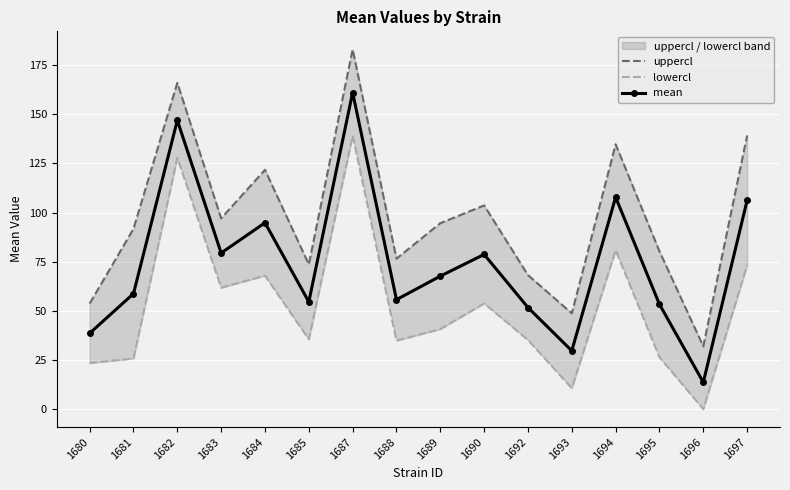

What is the spread (max minus min) of values at 1681?

66.0